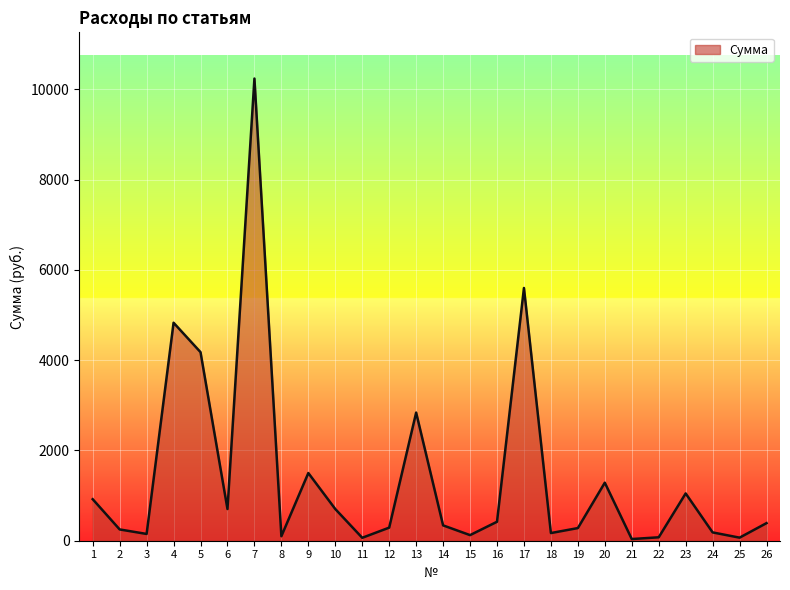

What is the ratio of the value at 16 to the value at 19?

1.5